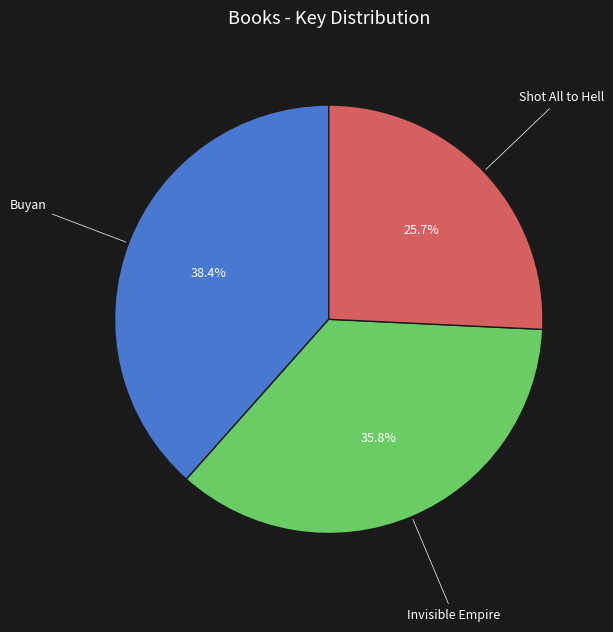

Is there a majority slice in this chart?

No